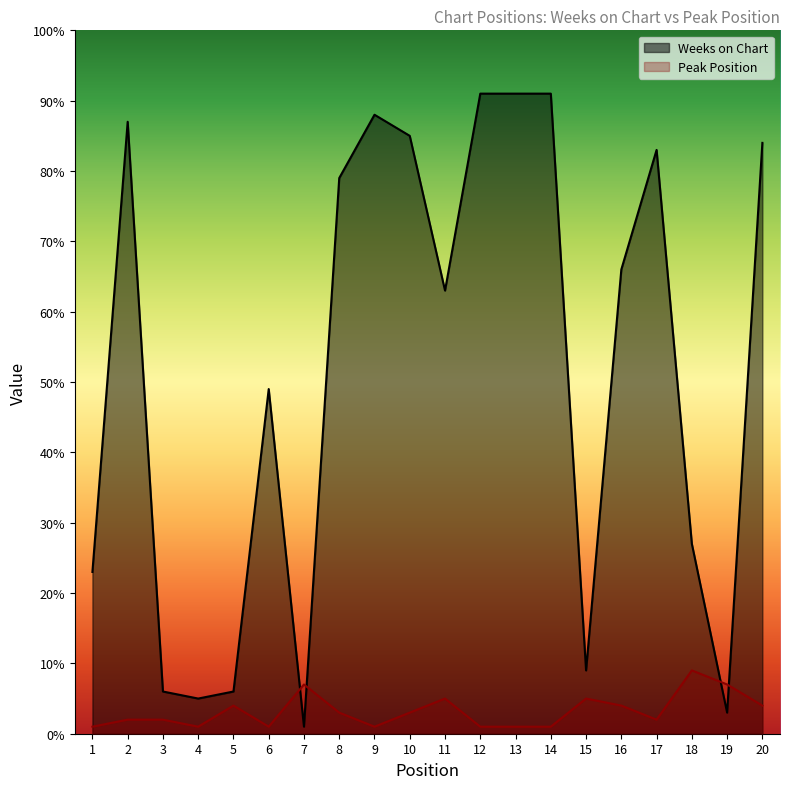

At which category does the chart reach its peak across all series?

12